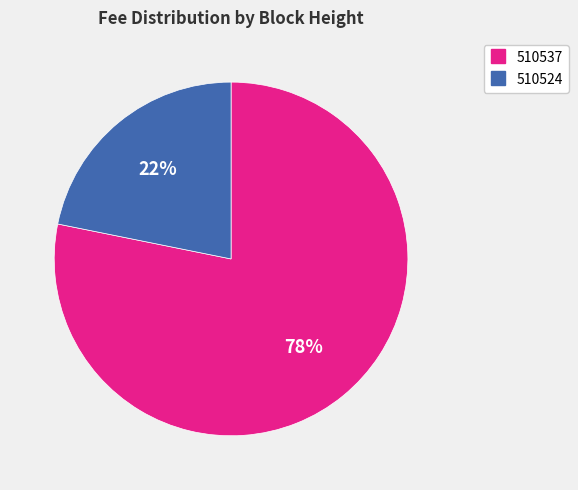

Is the sum of 510537 and 510524 greater than half?

Yes